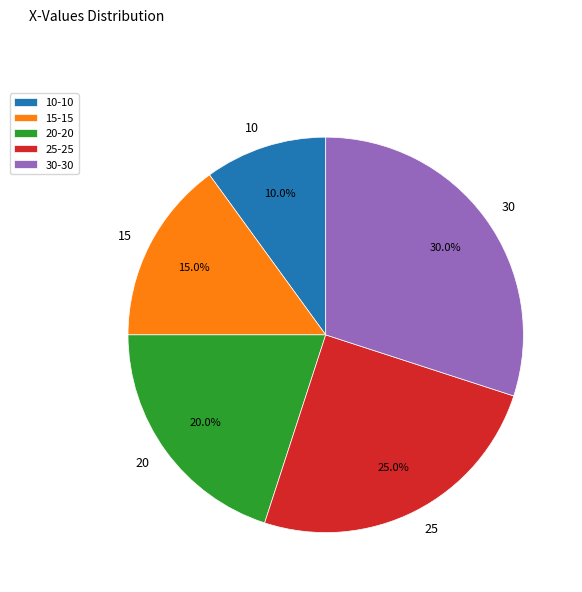

True or false: 10 accounts for 10% of the total.

True